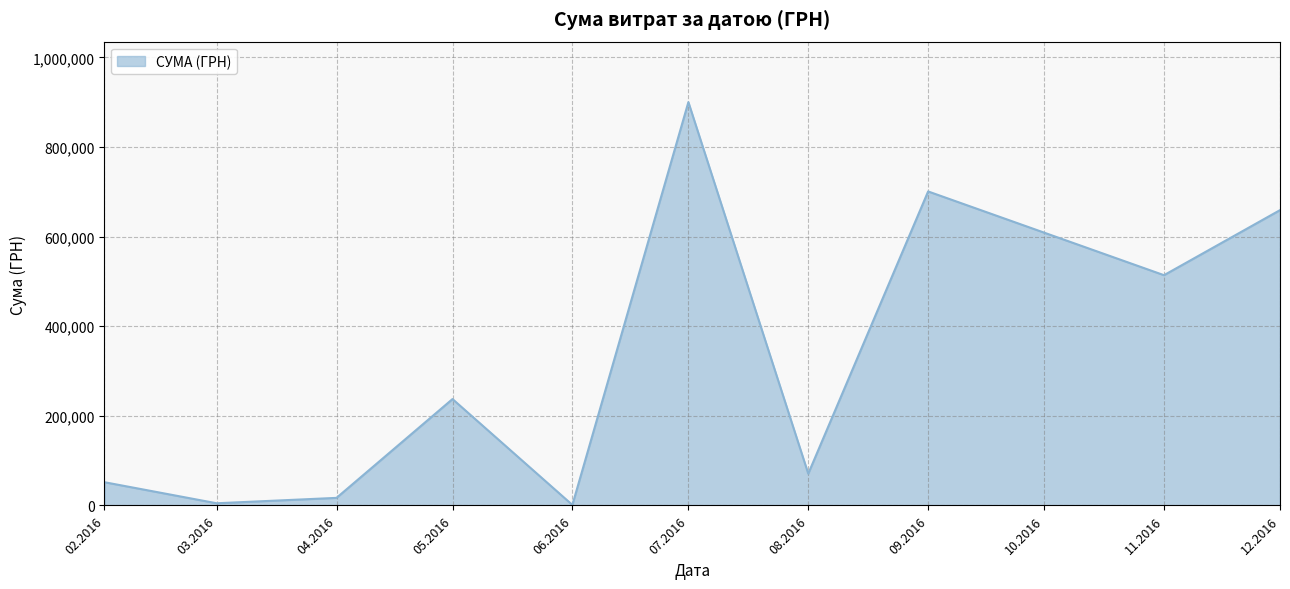

Approximately how many times larger is the value at 07.2016 compared to 02.2016?

17.4